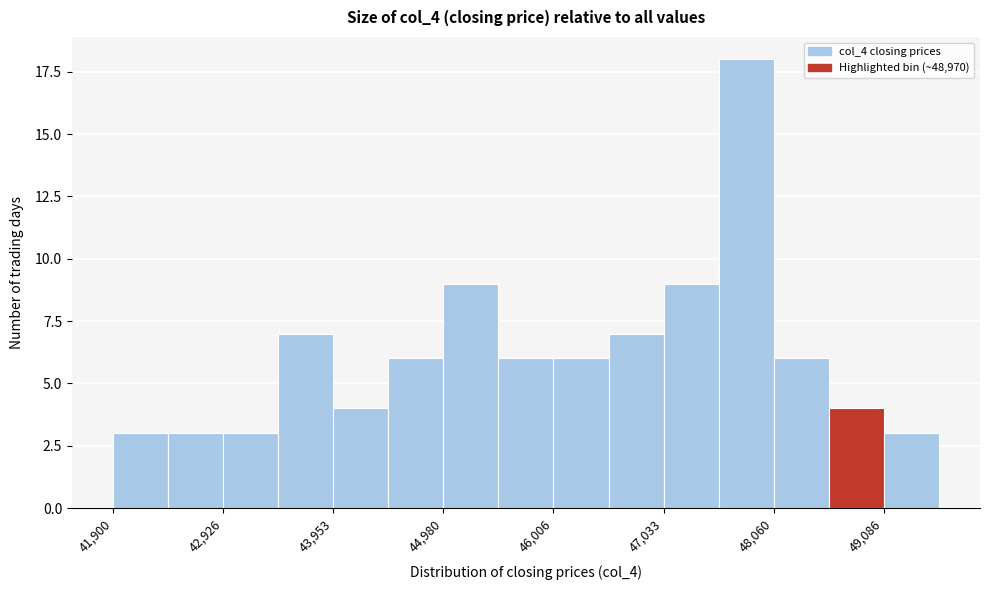

Read against the x-axis, roughly where is the centre of the tallest bar?

47800